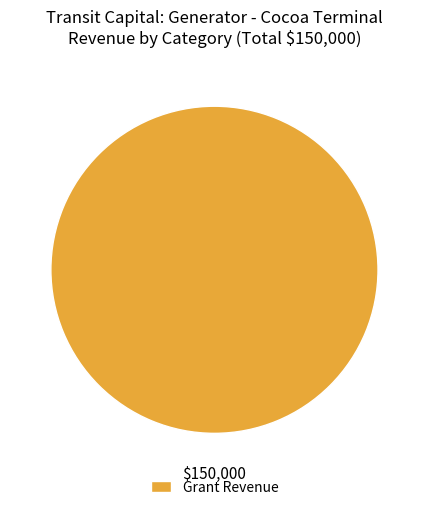

True or false: Grant Revenue accounts for 100% of the total.

True